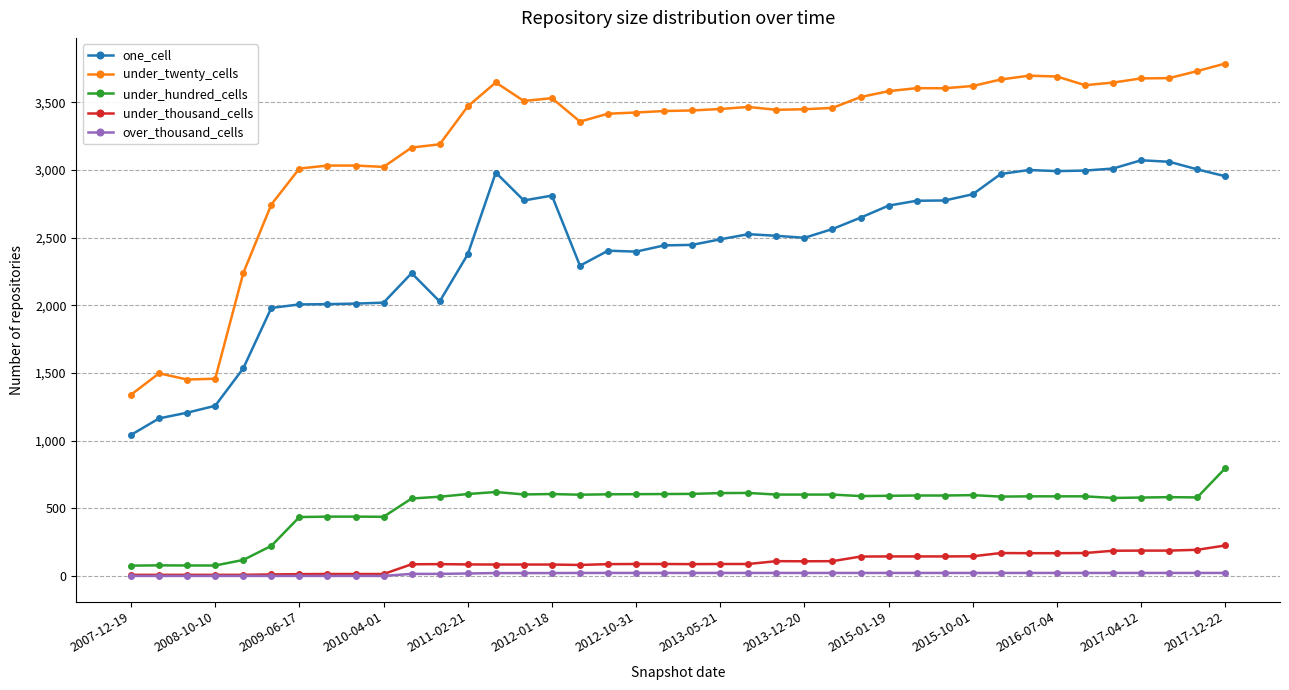

What are all the series names shown in the legend?

one_cell, under_twenty_cells, under_hundred_cells, under_thousand_cells, over_thousand_cells